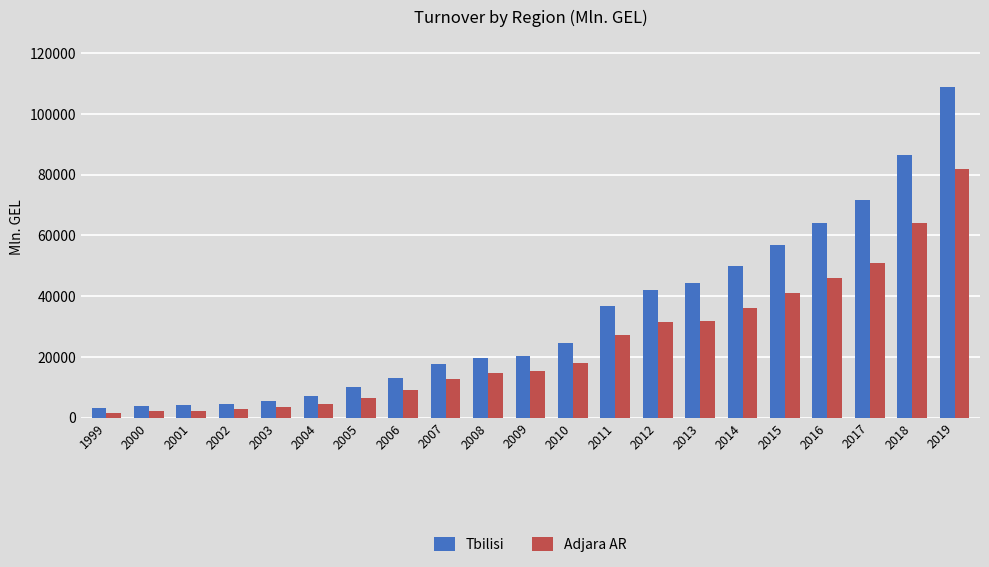

At how many categories does at least one series exceed 9188?

15